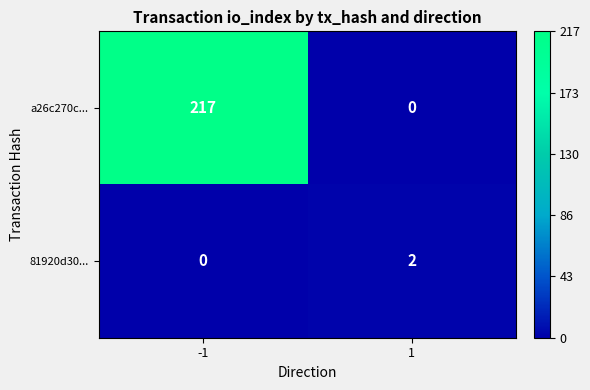

What is the difference between the maximum and minimum values in the a26c270c... series?

217